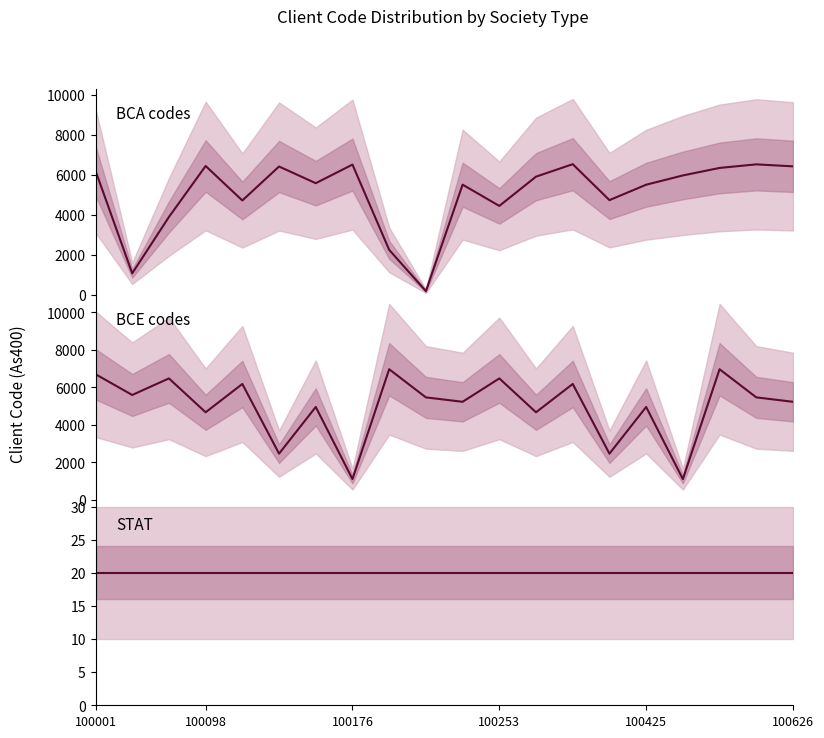

Which category has the lowest value across all series?

100001